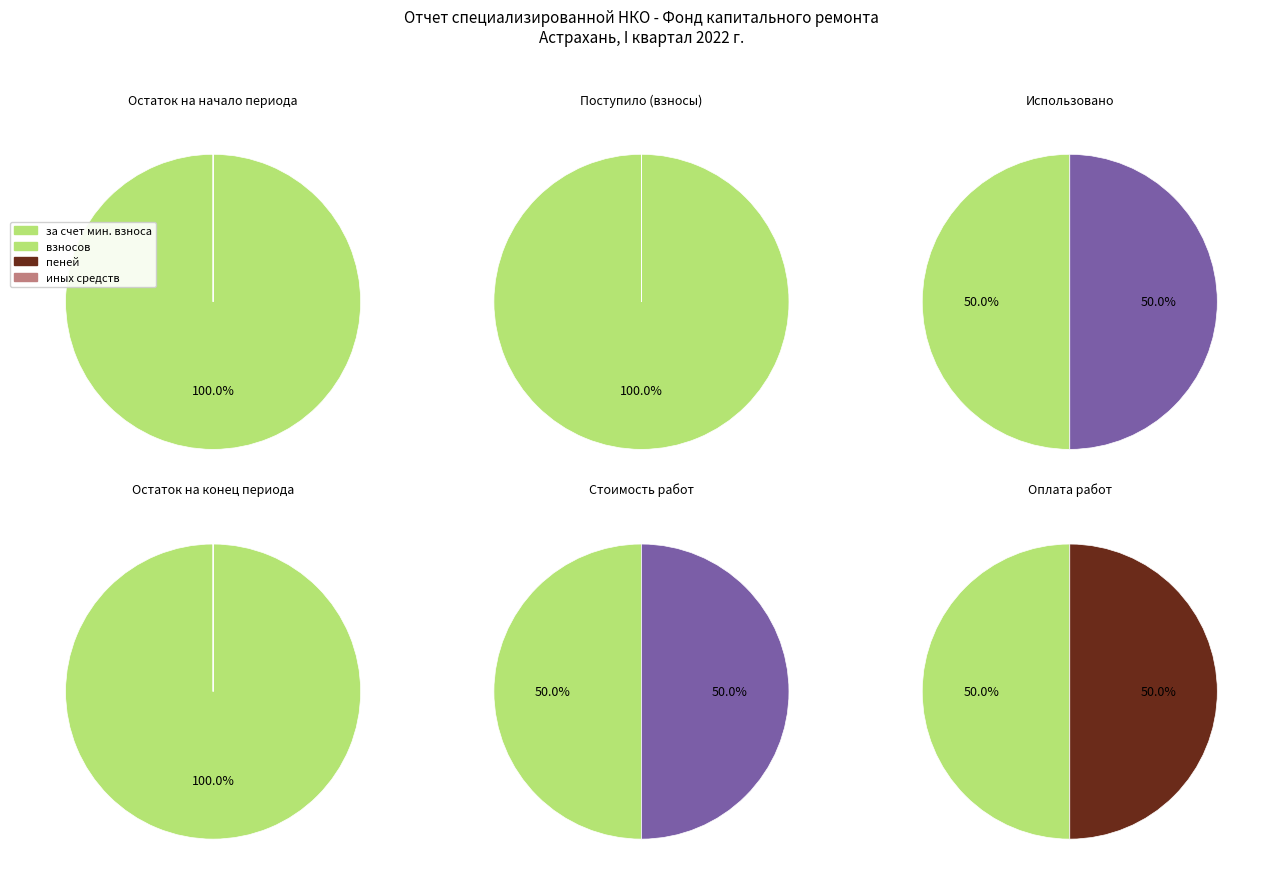

Rank the series by their average value, from highest to lowest.

за счет минимального взноса, сверх минимального размера взноса